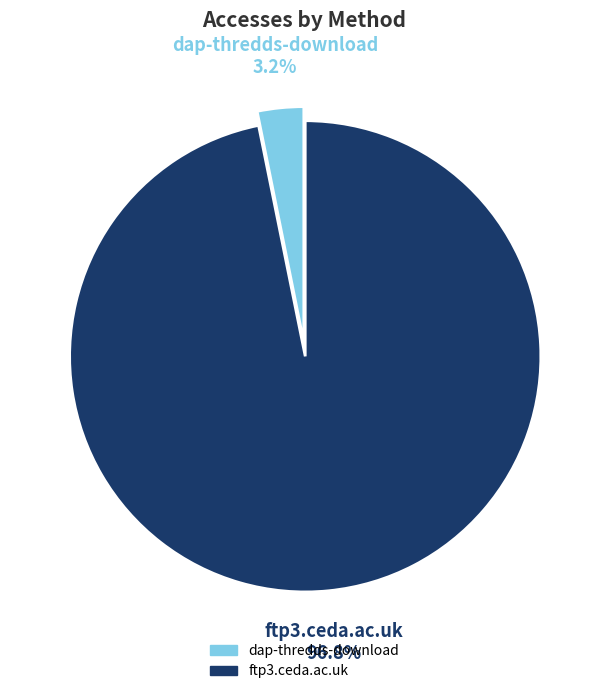

How many slices are in this pie chart?

2